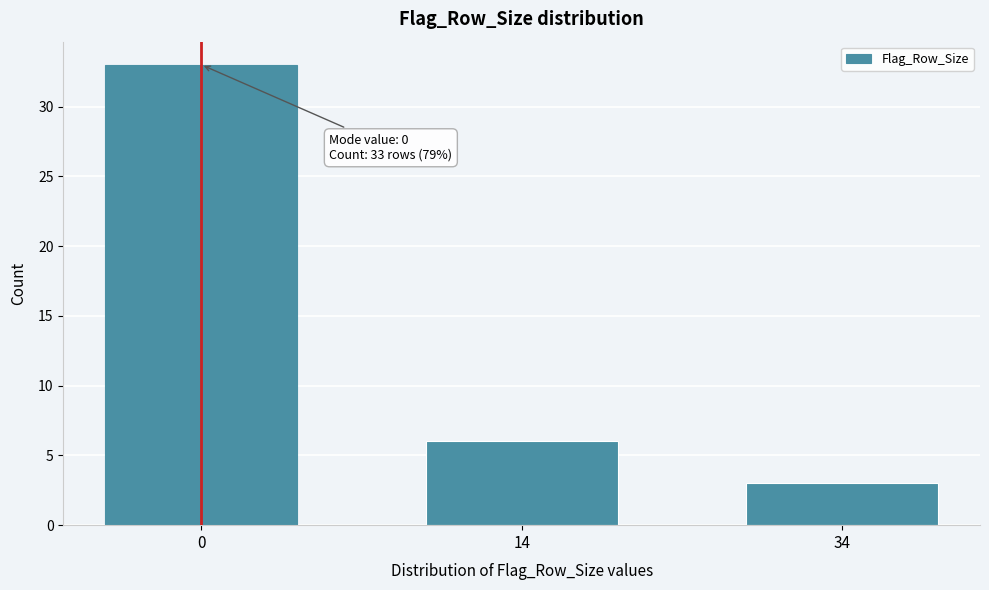

Reading left to right, transcribe all the data shown in this chart.

33	6	3